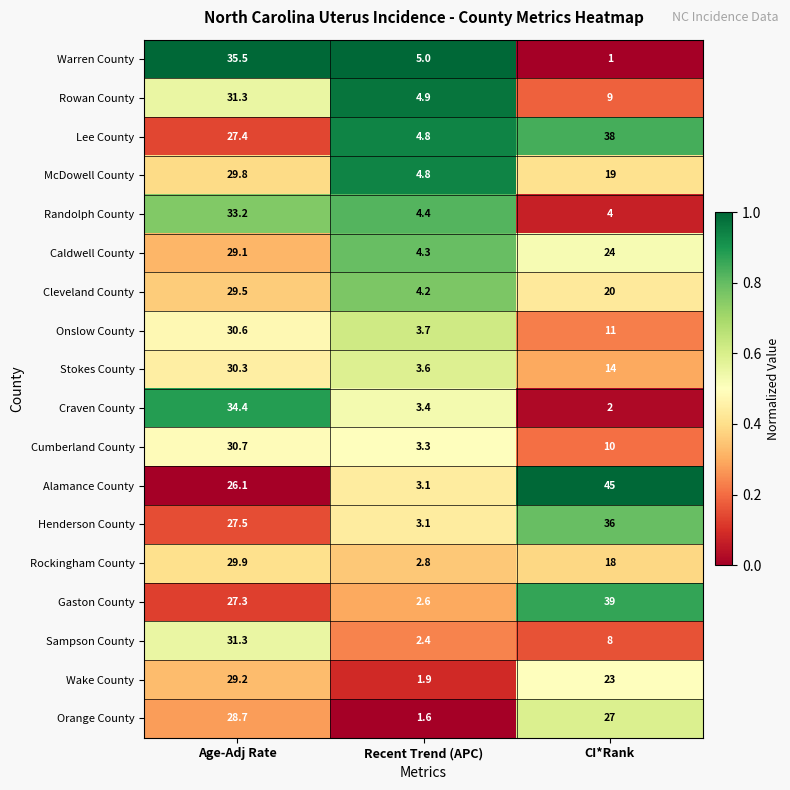

What is the average value of the Onslow County series?

15.1